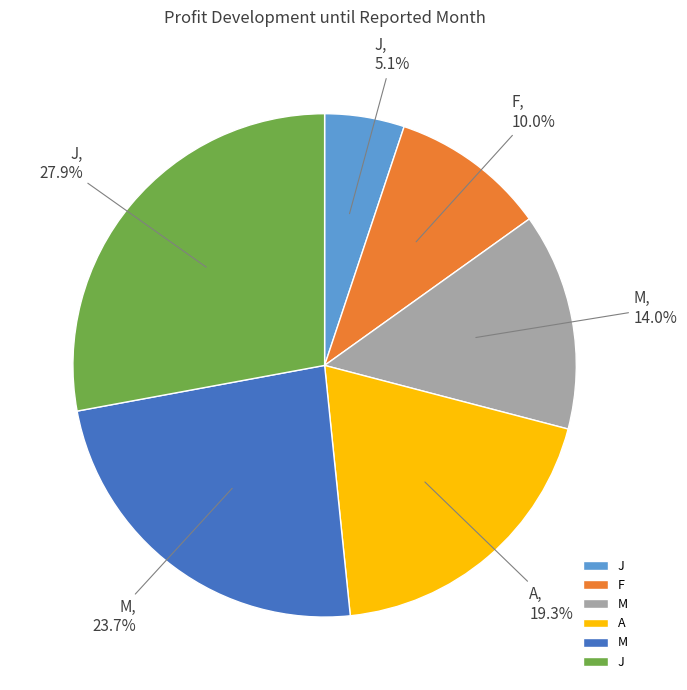

How many segments does this pie chart have?

6